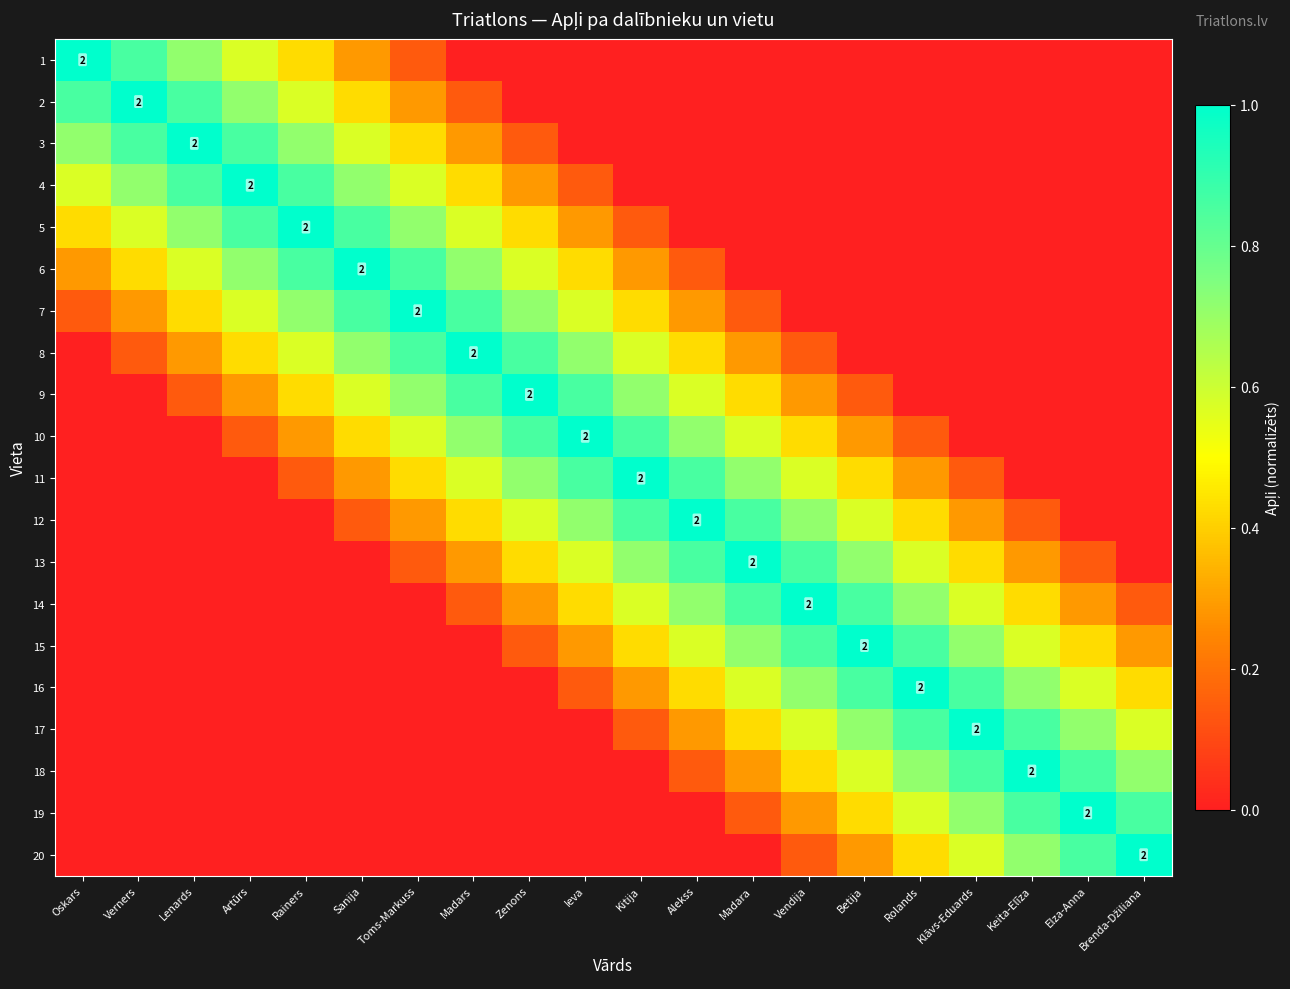

How many values in the 18 series exceed 0?

9